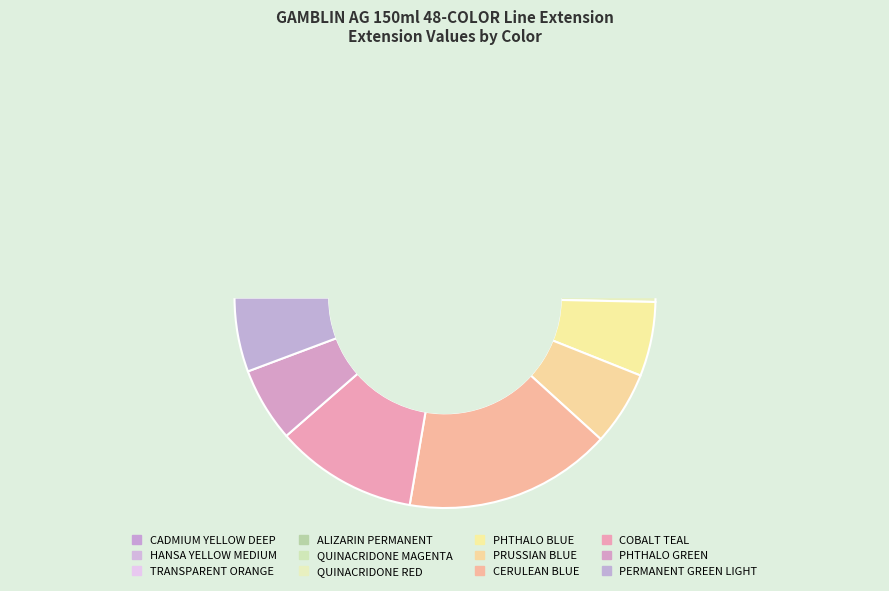

Does CERULEAN BLUE account for over 50% of the chart?

No